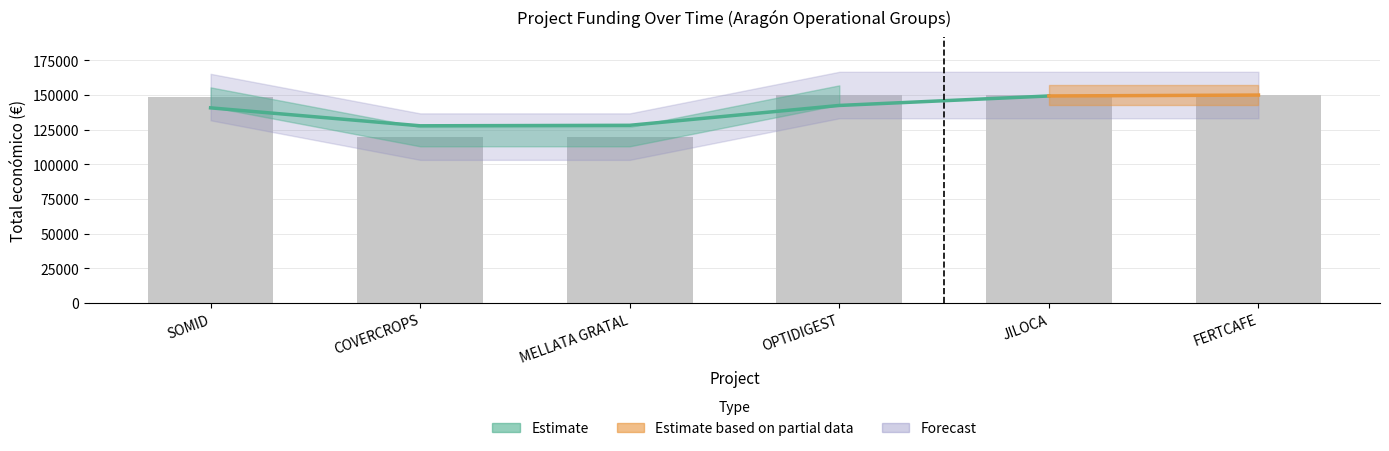

What position from the right is MELLATA GRATAL?

4